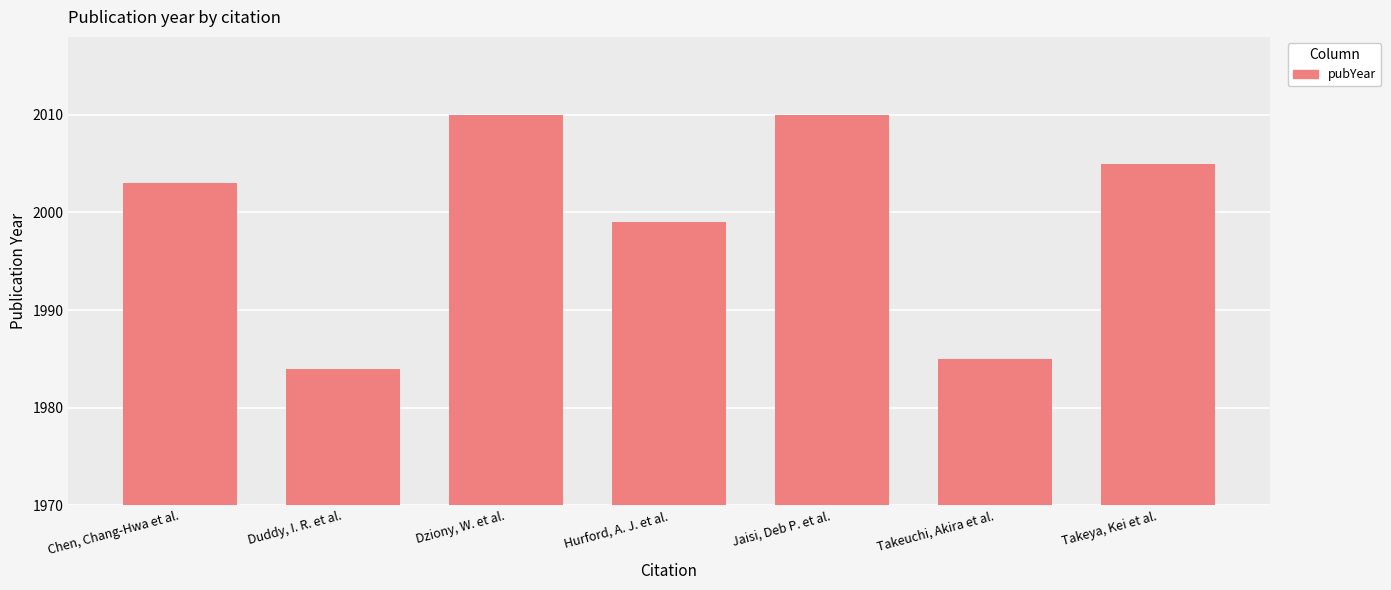

Between Duddy, I. R. et al. and Dziony, W. et al., which is larger?

Dziony, W. et al.